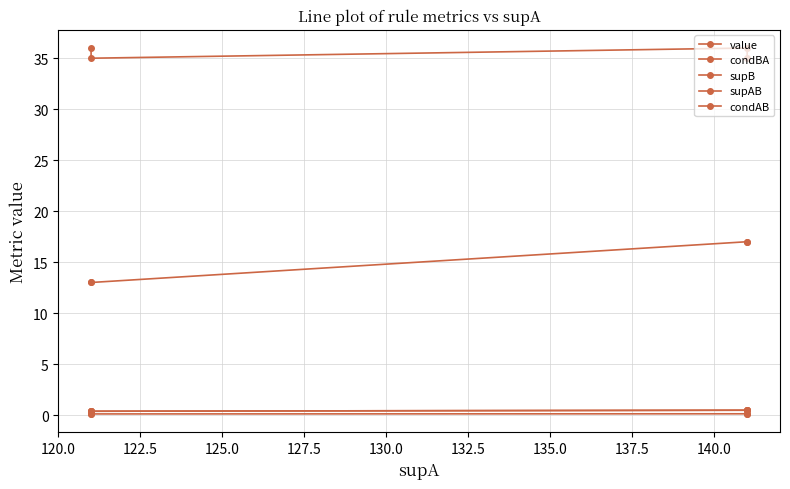

Is the value of value at 122.5 greater than the value of supAB at 122.5?

No